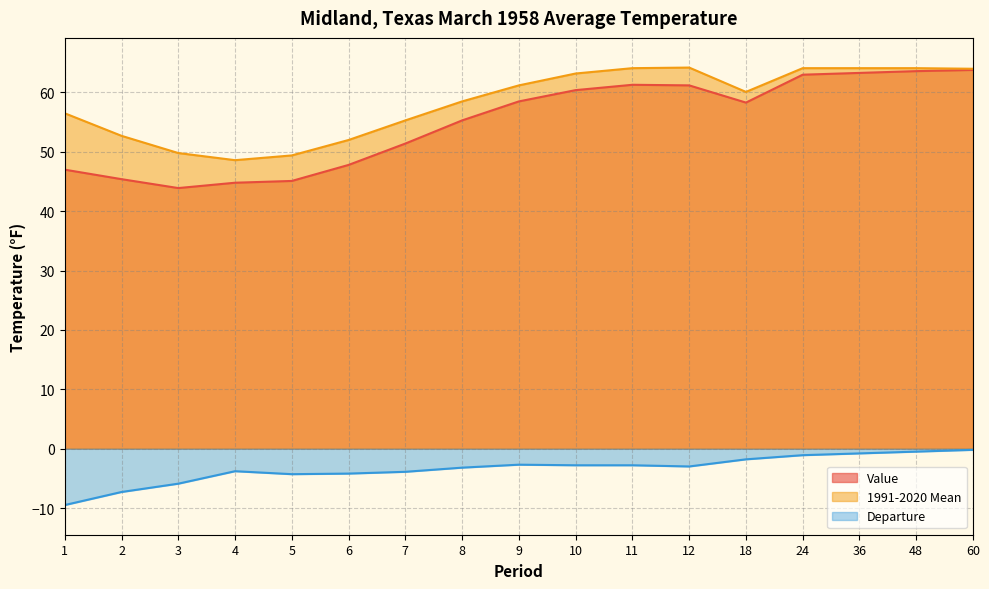

What is the spread (max minus min) of values at 48?

64.6